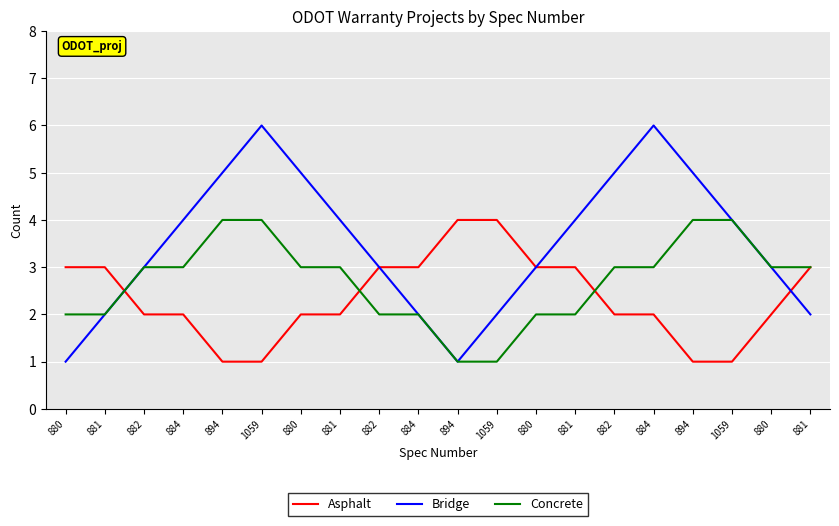

Where is Bridge nearest to the value 3?

882